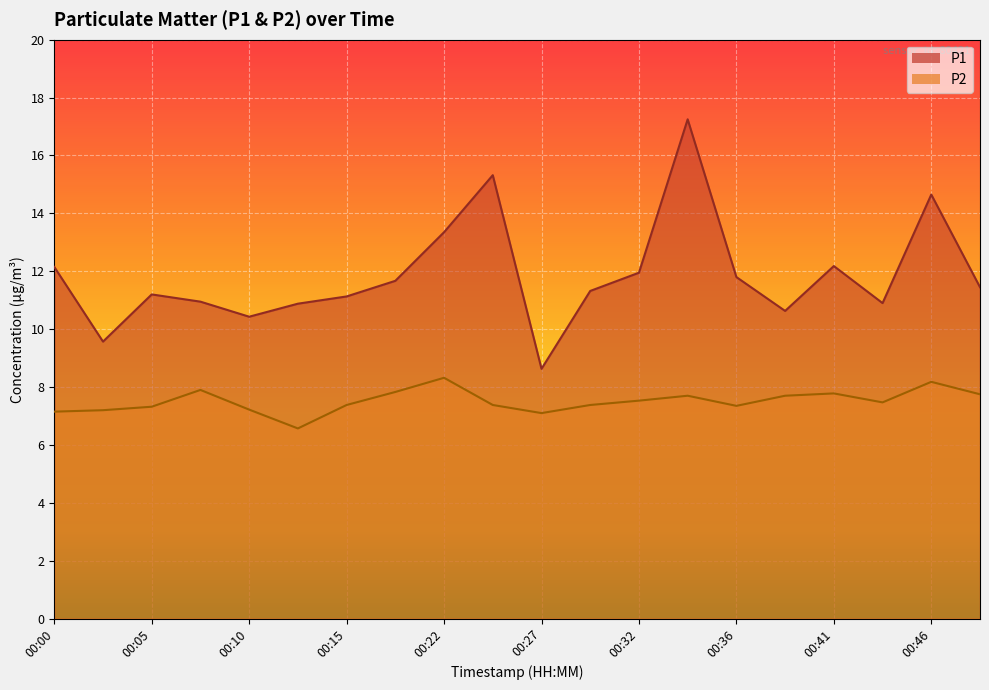

The P2 series shows 7.3 at 00:36. True or false?

True